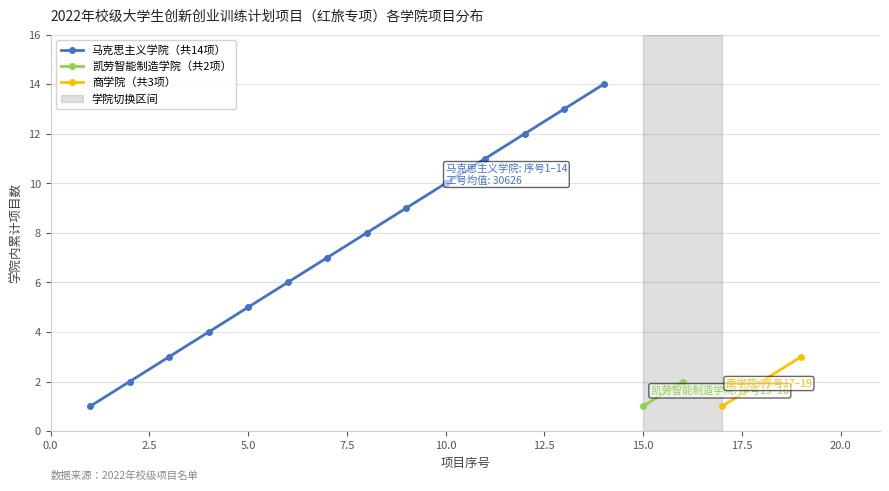

Is this an area chart (filled region under the line)?

No